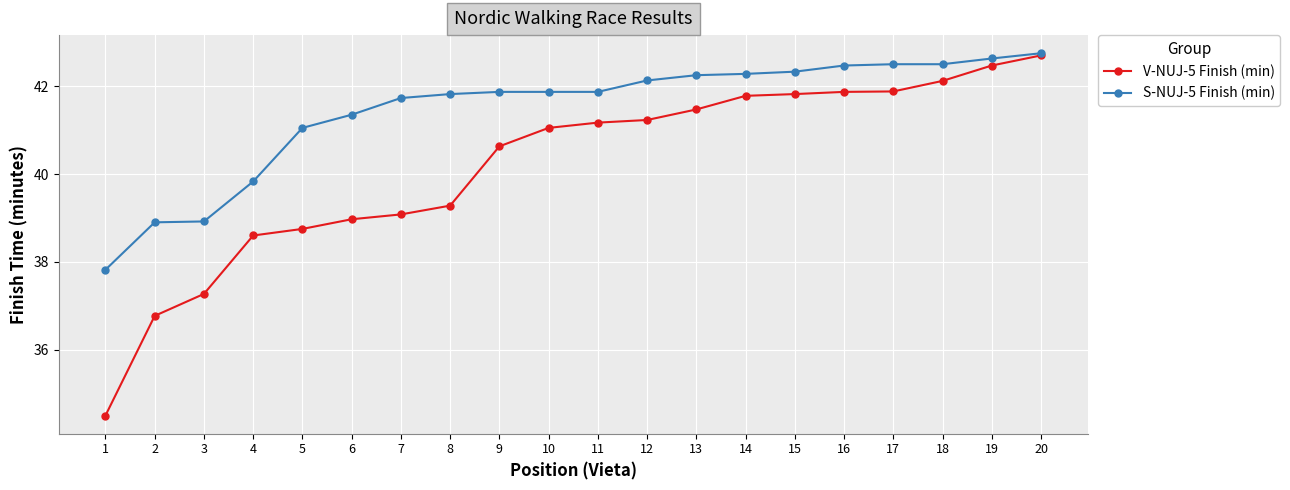

At 14, list the series in order from largest to smallest.

S-NUJ-5 Finish (min), V-NUJ-5 Finish (min)